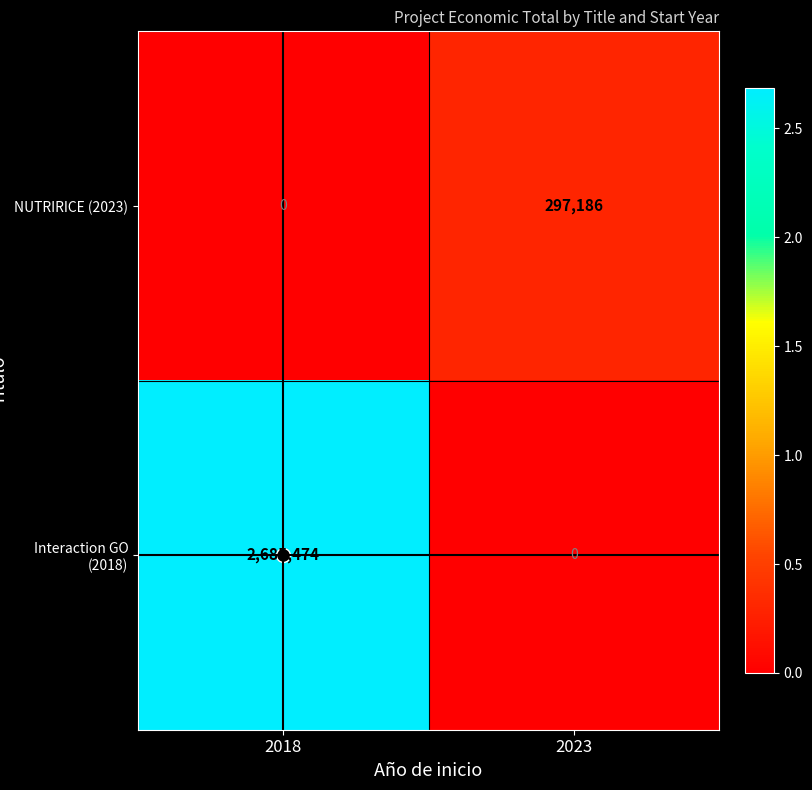

What value does the NUTRIRICE (2023) series have at 2023, to the nearest 100?

297200